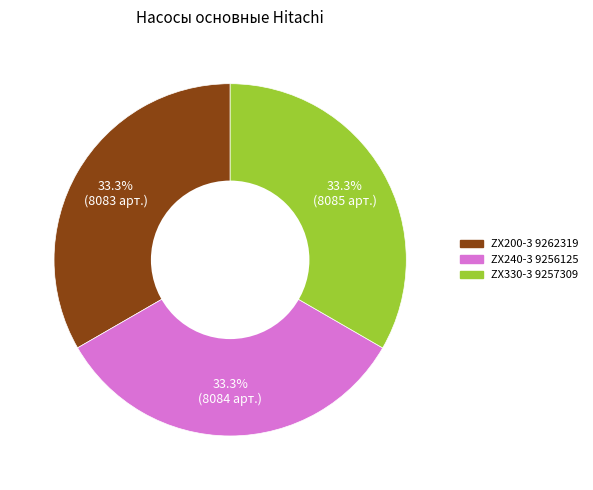

Is there a majority slice in this chart?

No